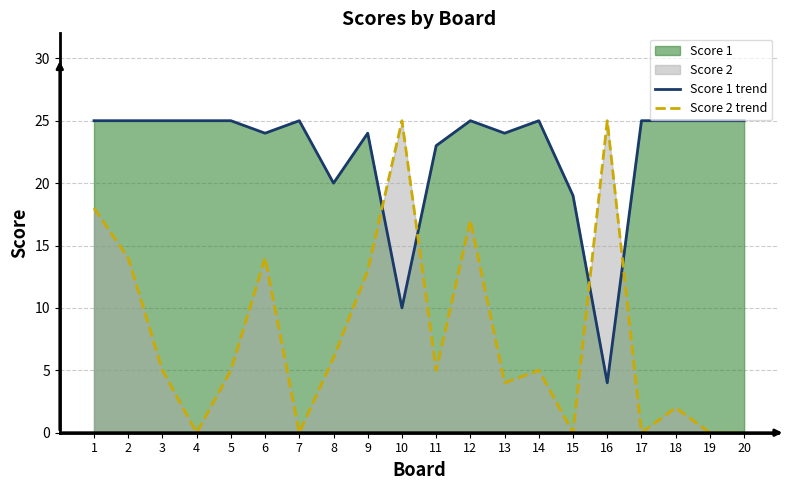

At which label does Score 2 trend first exceed 5?

1